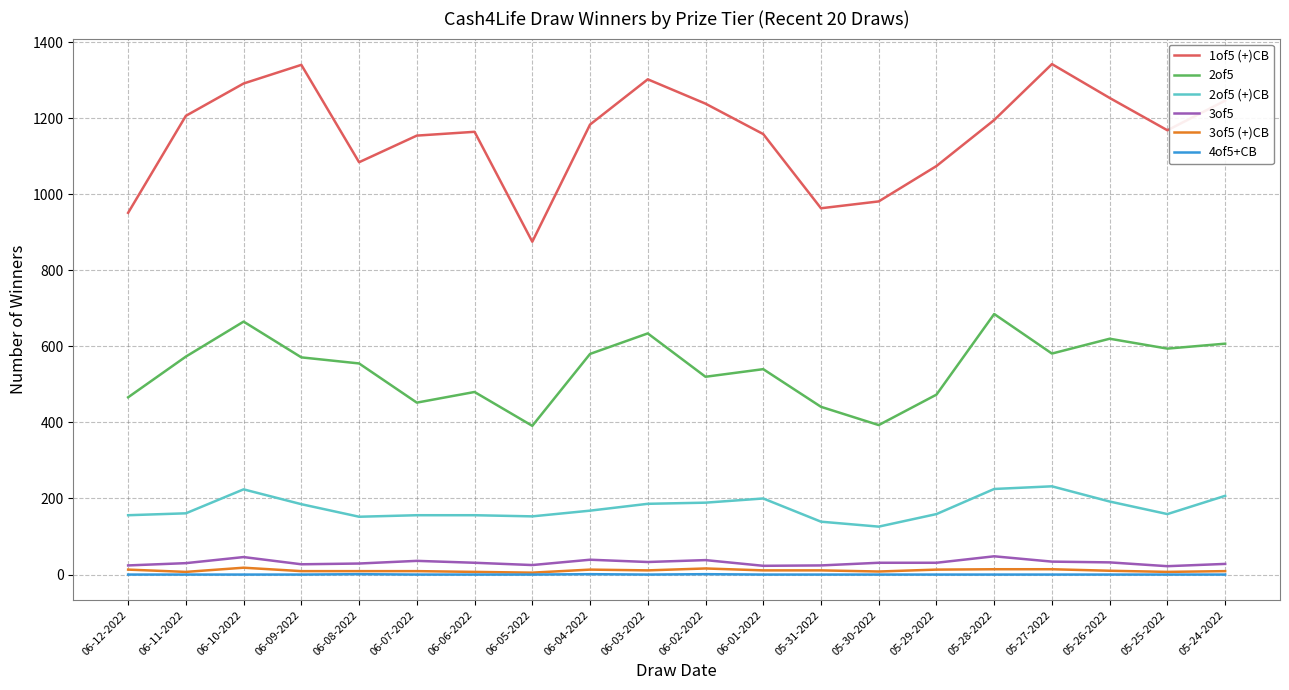

Which series changed the most between 06-07-2022 and 05-30-2022?

1of5 (+)CB